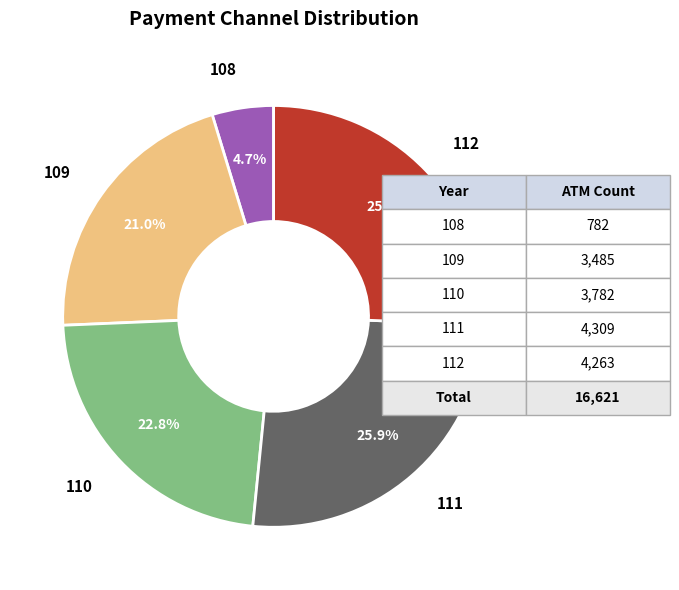

How many slices are in this pie chart?

5